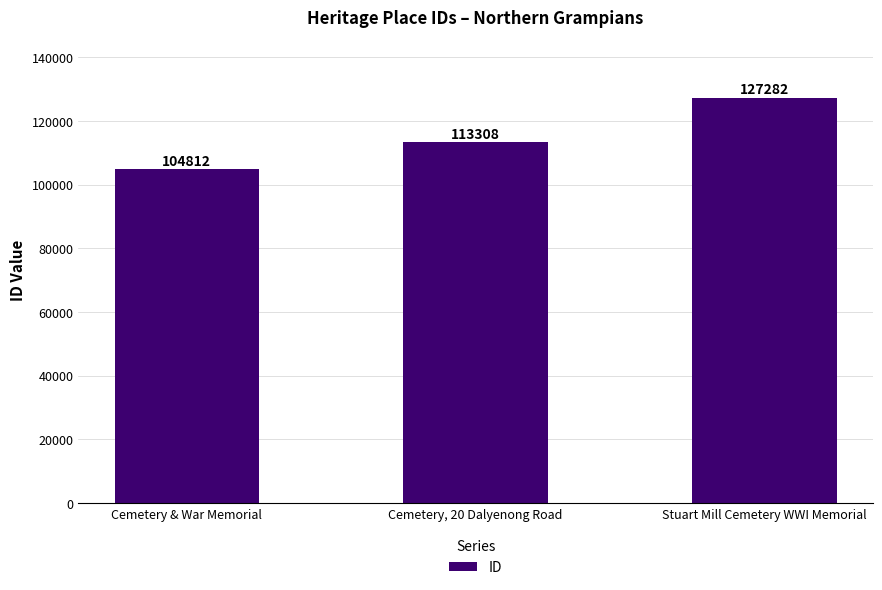

Reading right to left, what are all the values shown in this chart?

127282	113308	104812